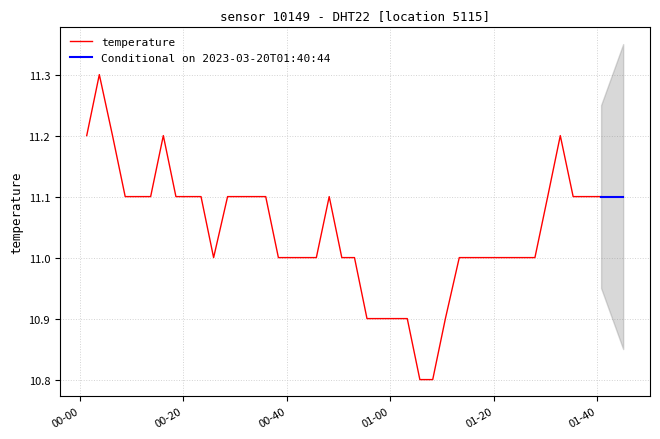

What is the highest value of the temperature series?

11.3